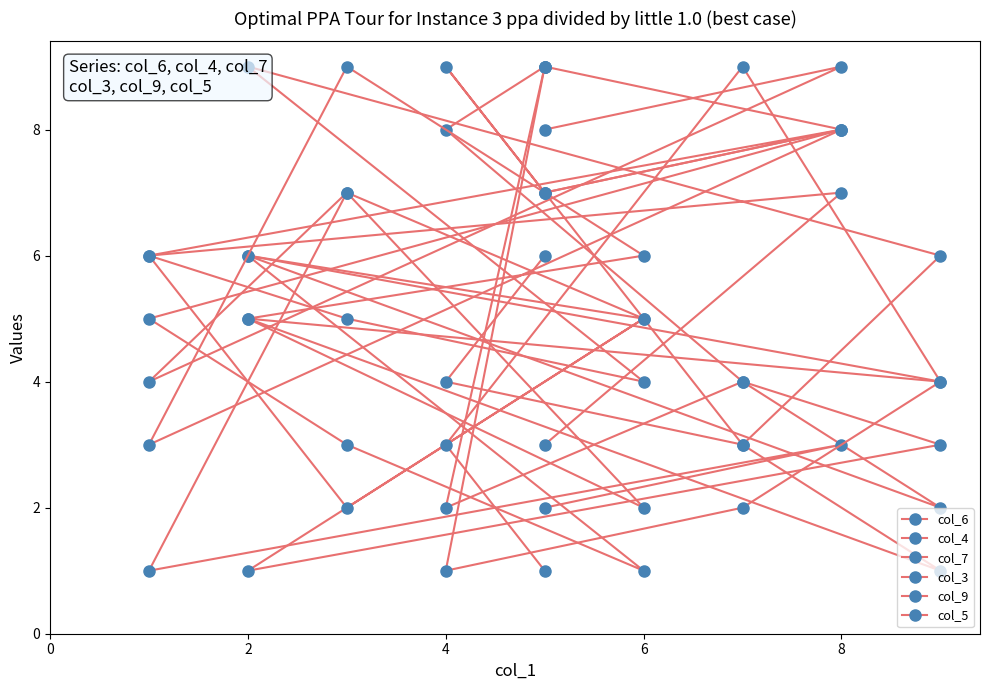

List the series in order of their peak value, highest first.

col_6, col_4, col_7, col_3, col_9, col_5